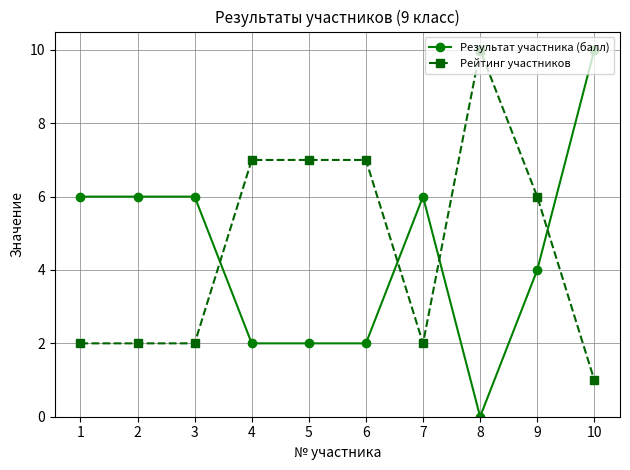

What is the value of the Результат участника (балл) point at the 5th from the left?

2